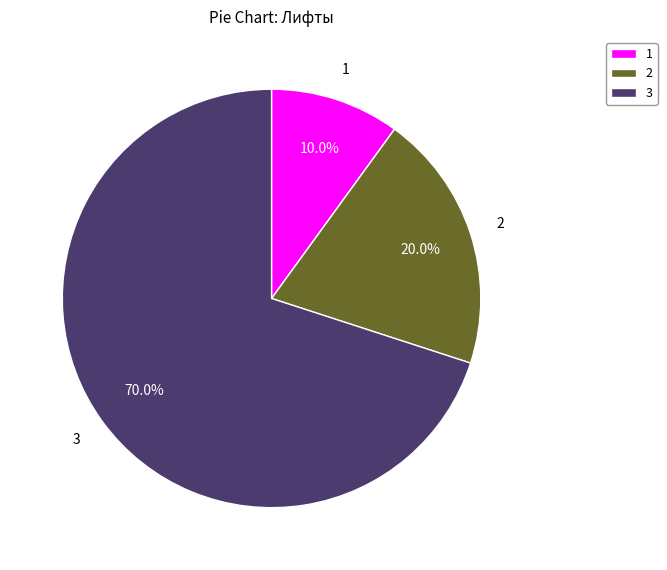

What is the largest slice in the pie chart?

3